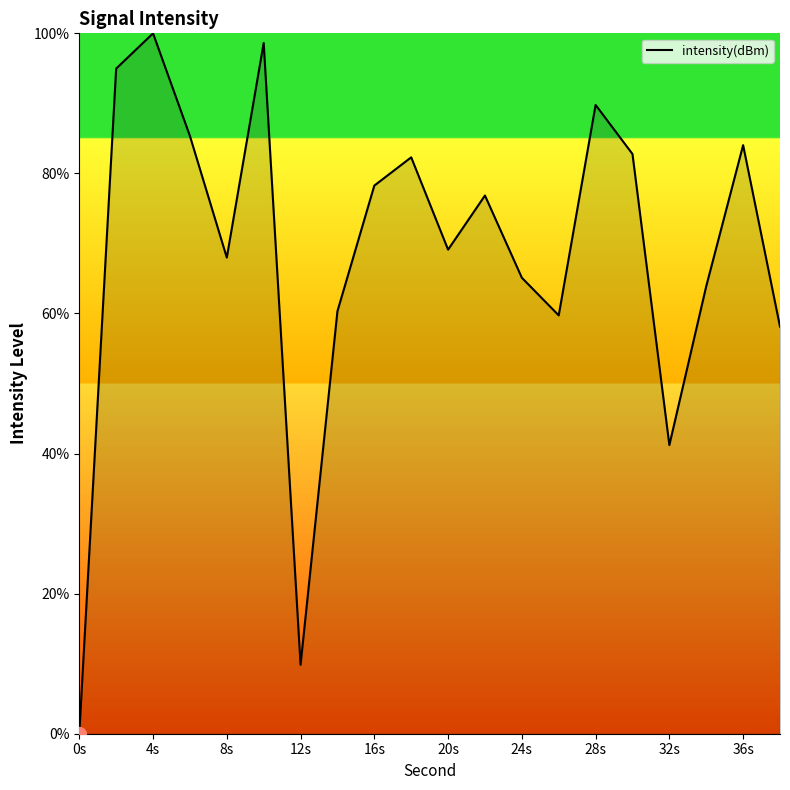

What is the maximum value shown in the chart?

100.0